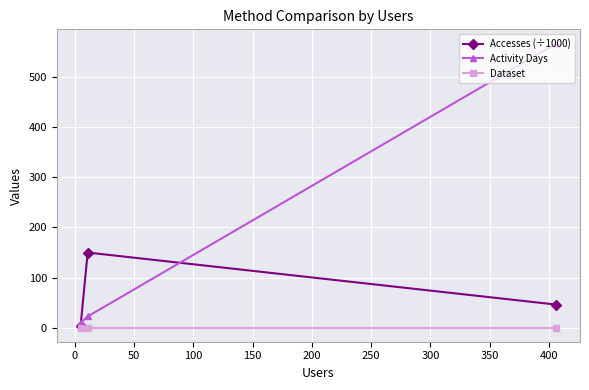

Which series has the largest total across all categories?

Activity Days